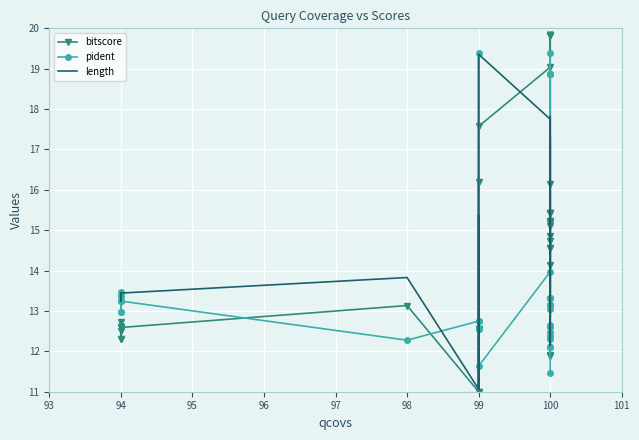

Which series changed the most between 94 and 100?

length